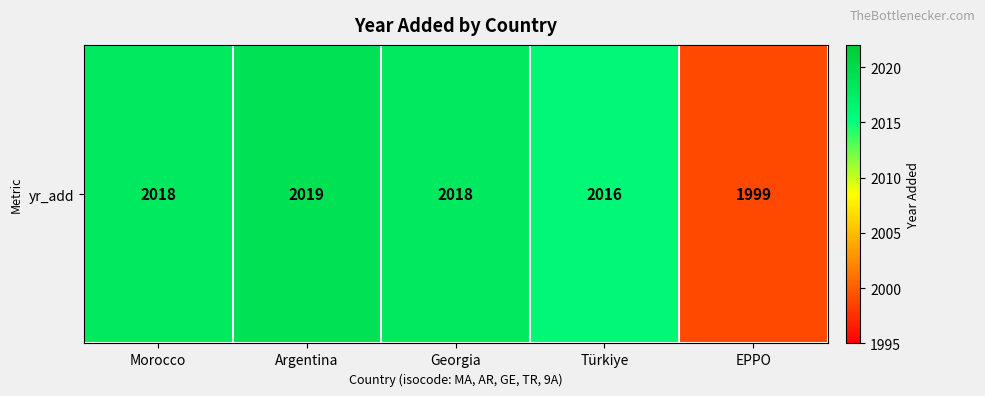

Is it true that the value at Argentina is 2019?

True